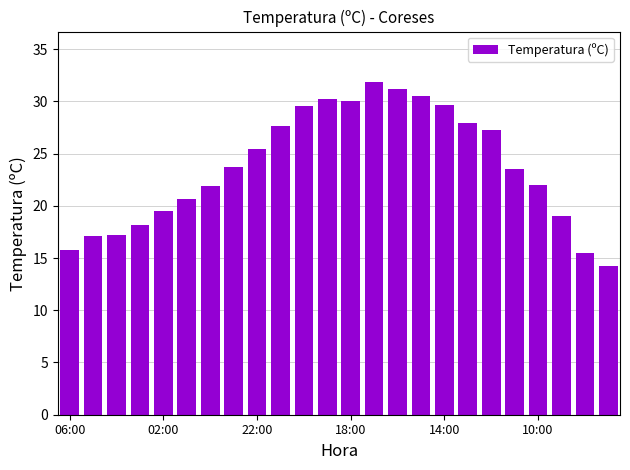

What is the difference between the second highest and second lowest values?

15.7